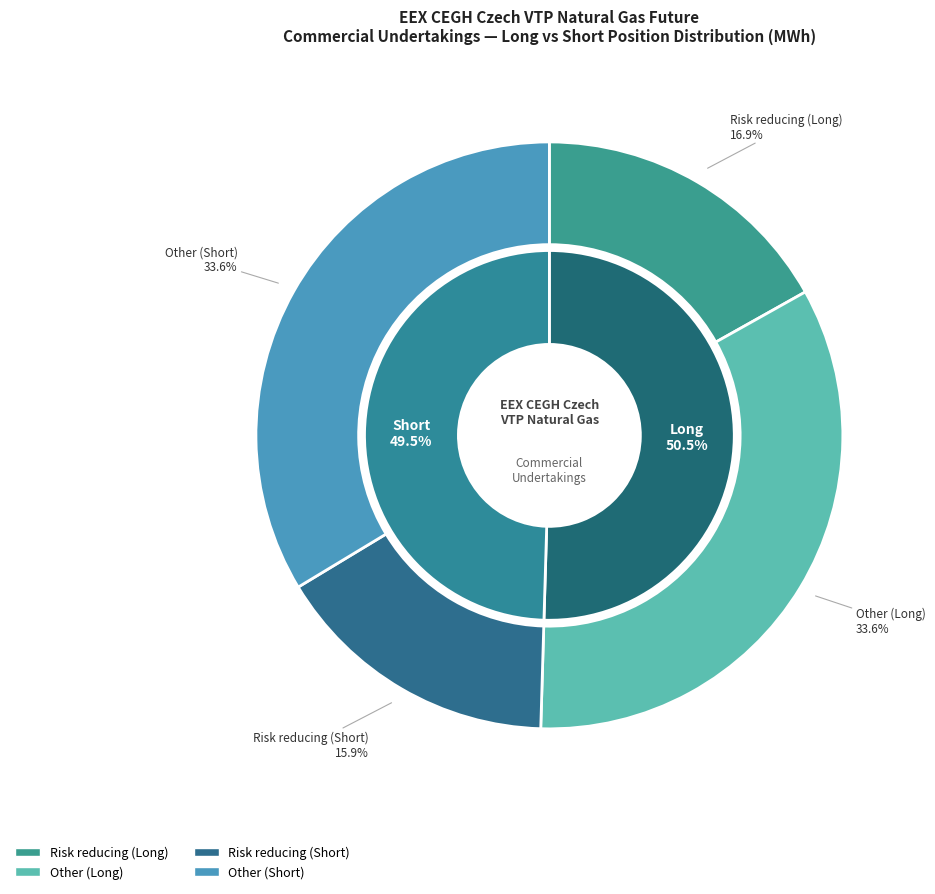

Is Risk reducing (Long) the majority of the pie?

No